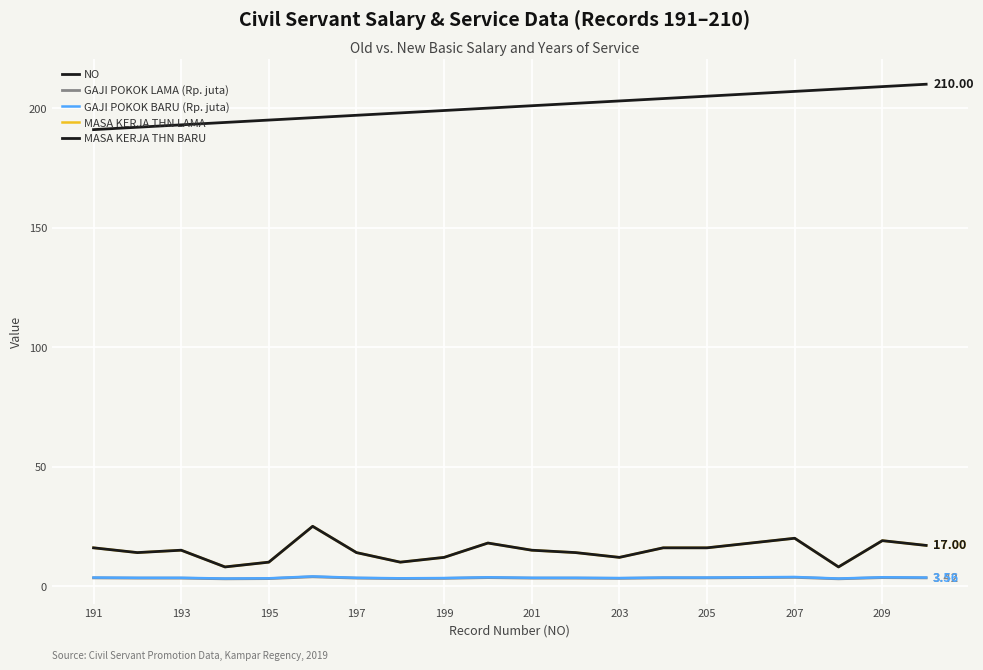

True or false: NO and GAJI POKOK BARU (Rp. juta) intersect in this chart.

False